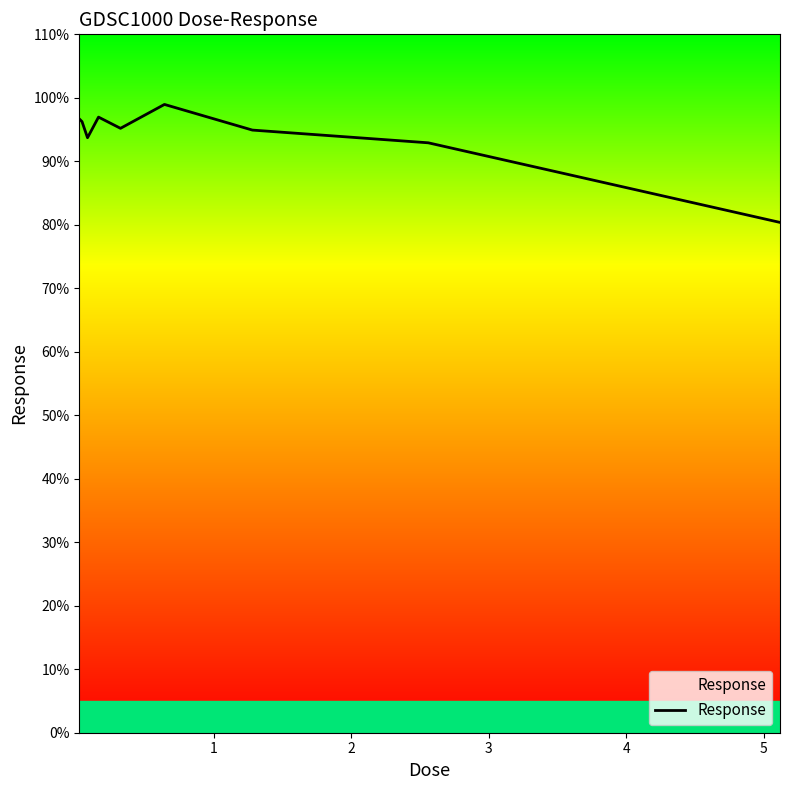

What is the smallest value displayed?

80.4